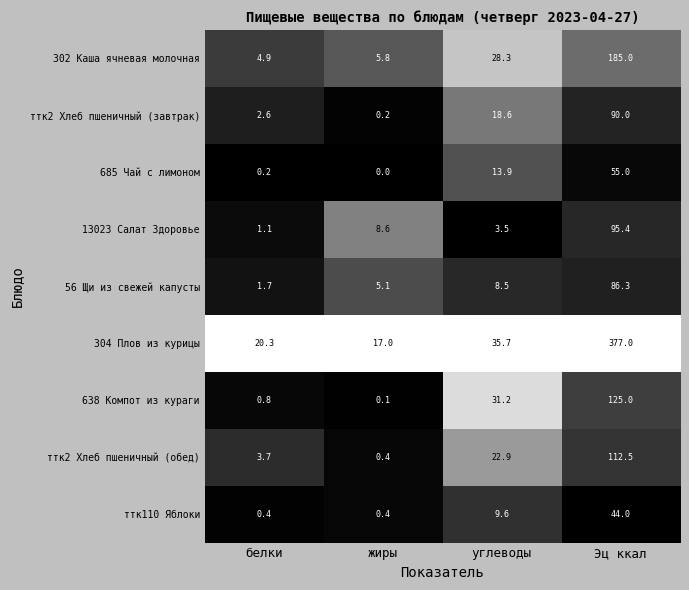

True or false: 56 Щи из свежей капусты has a value of 2.7 at углеводы.

False